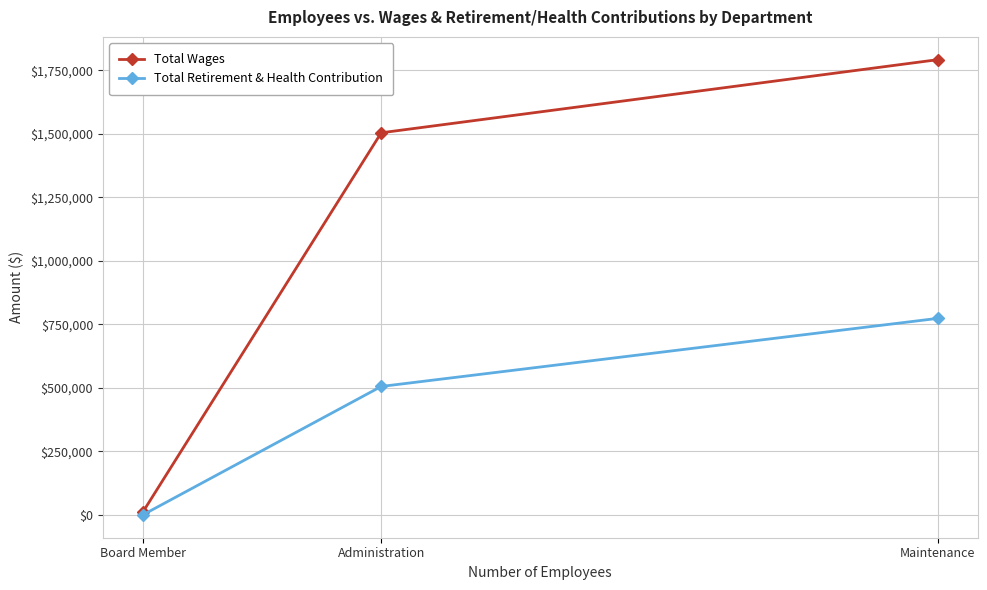

At which category is the sum across all series the highest?

Maintenance